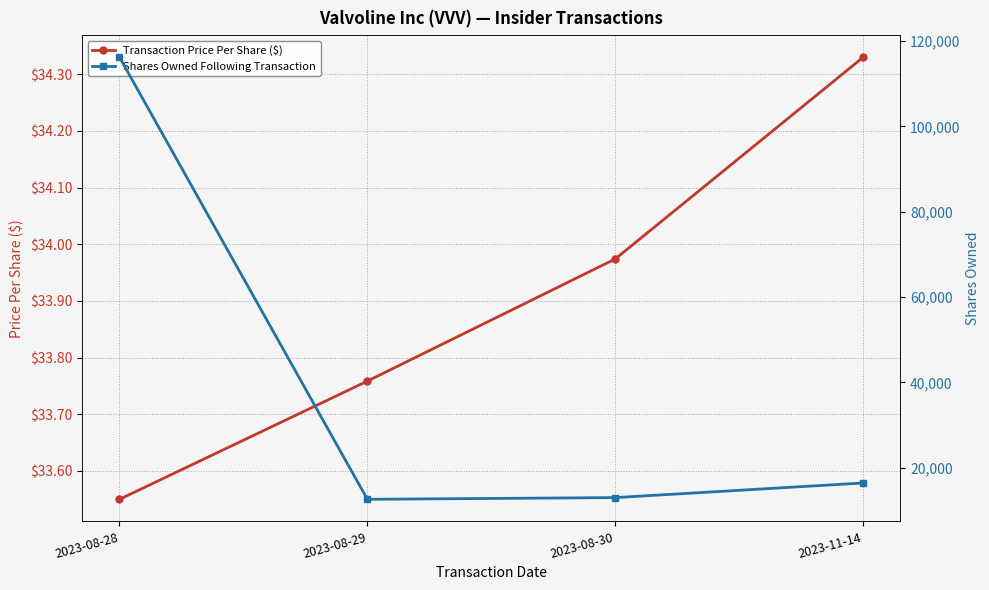

List the labels in order of Transaction Price Per Share ($) value, smallest first.

2023-08-28, 2023-08-29, 2023-08-30, 2023-11-14